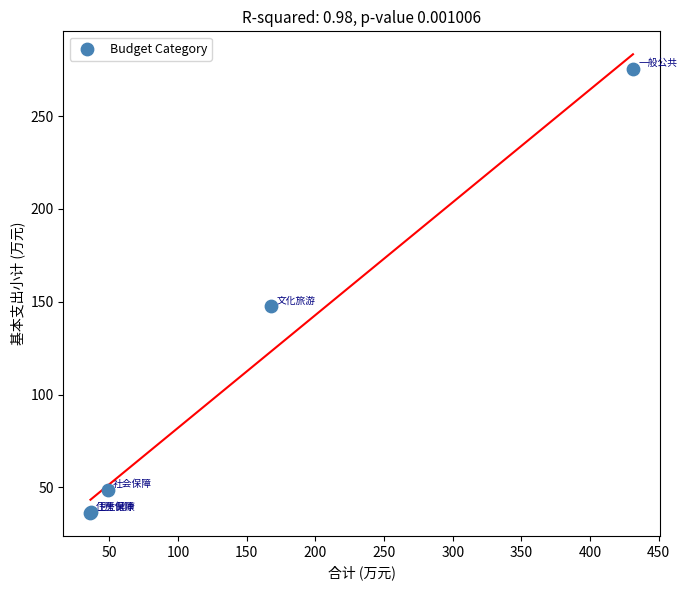

What Y value in the scatter plot is closest to 155?

147.6